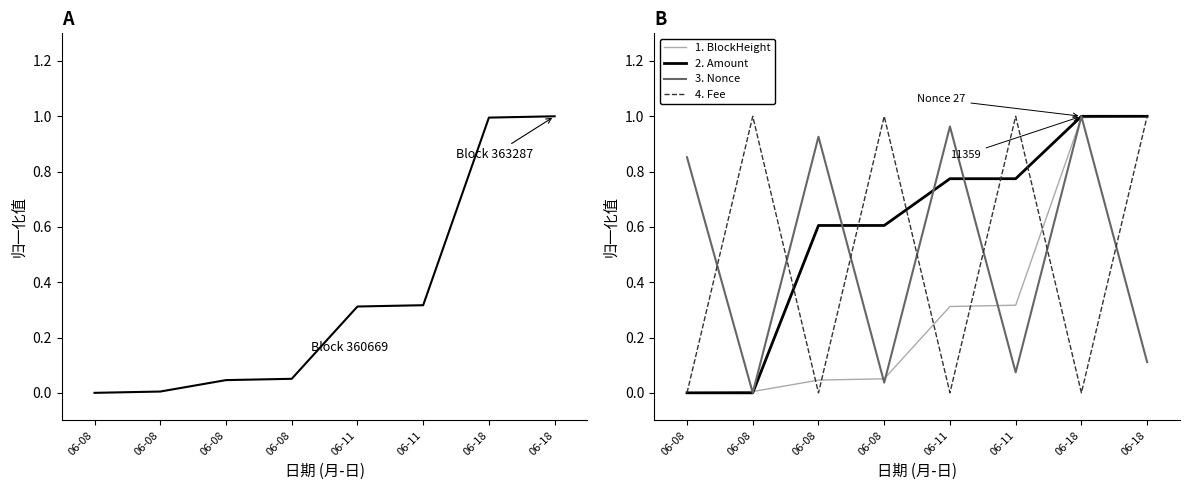

The 4. Fee series shows -0.3 at 06-11. True or false?

False